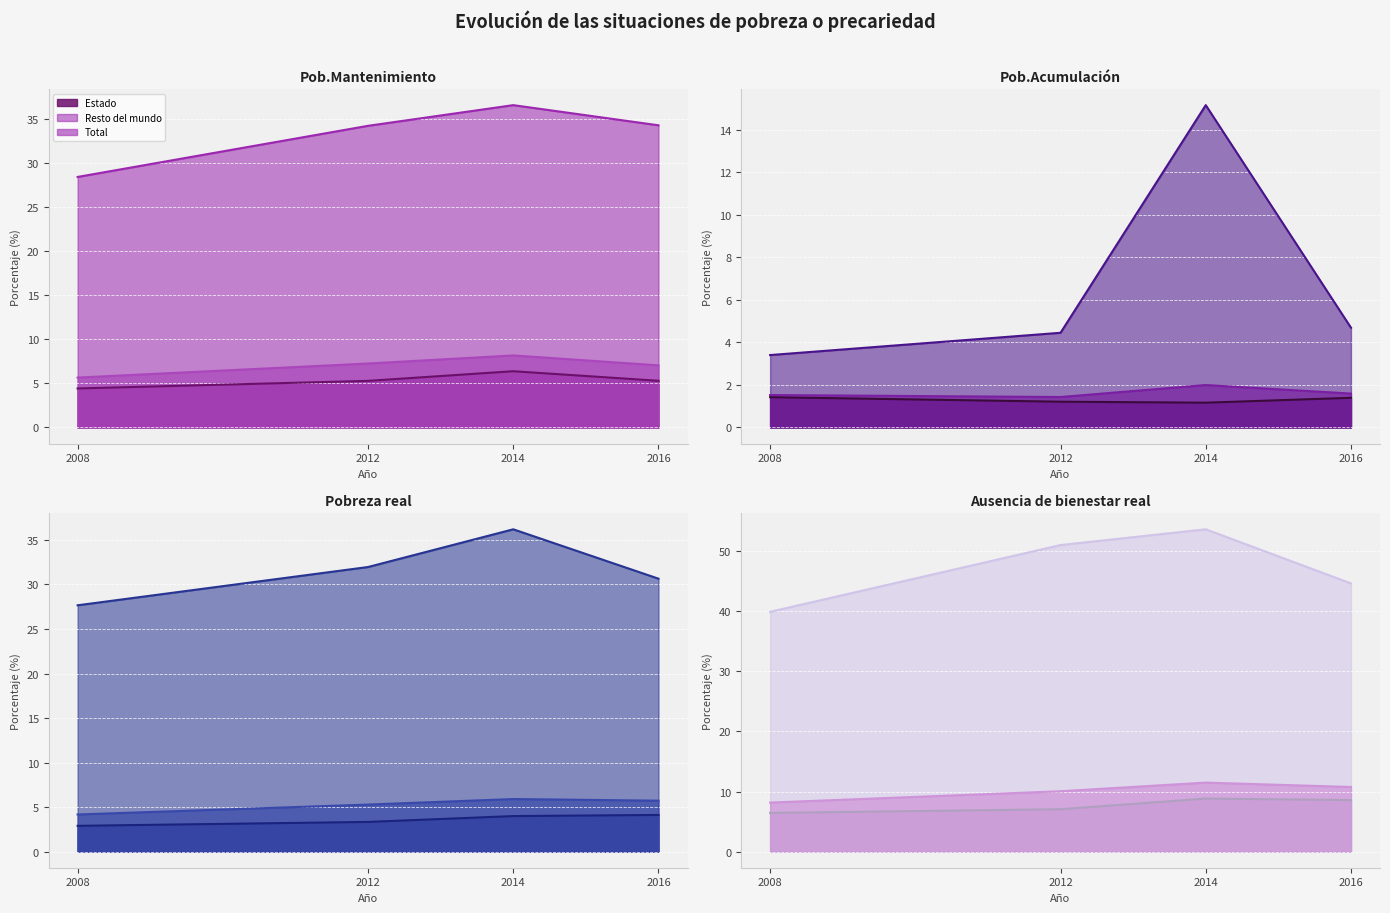

What is the approximate value of Estado at 0?

4.4